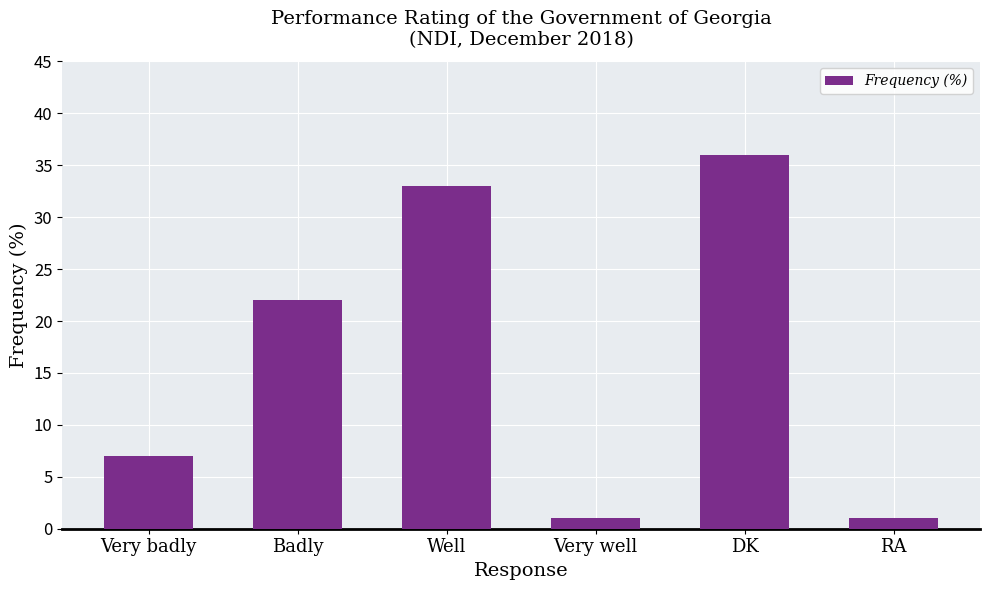

What value does the data have at DK?

36